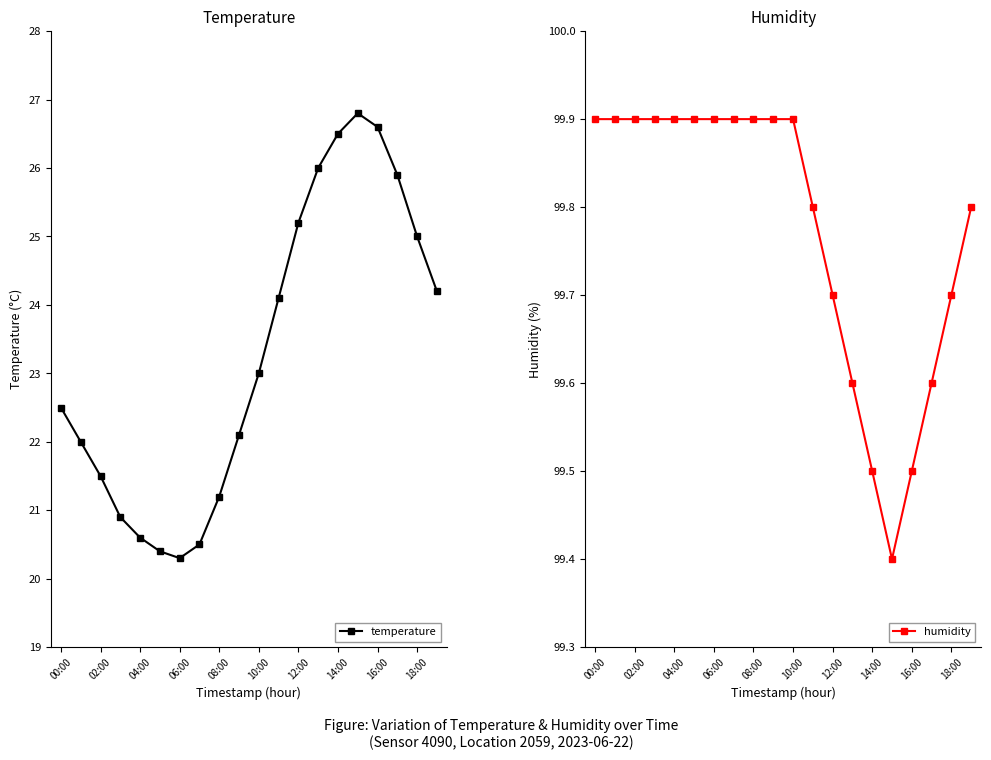

Which series has the largest range (max minus min)?

temperature